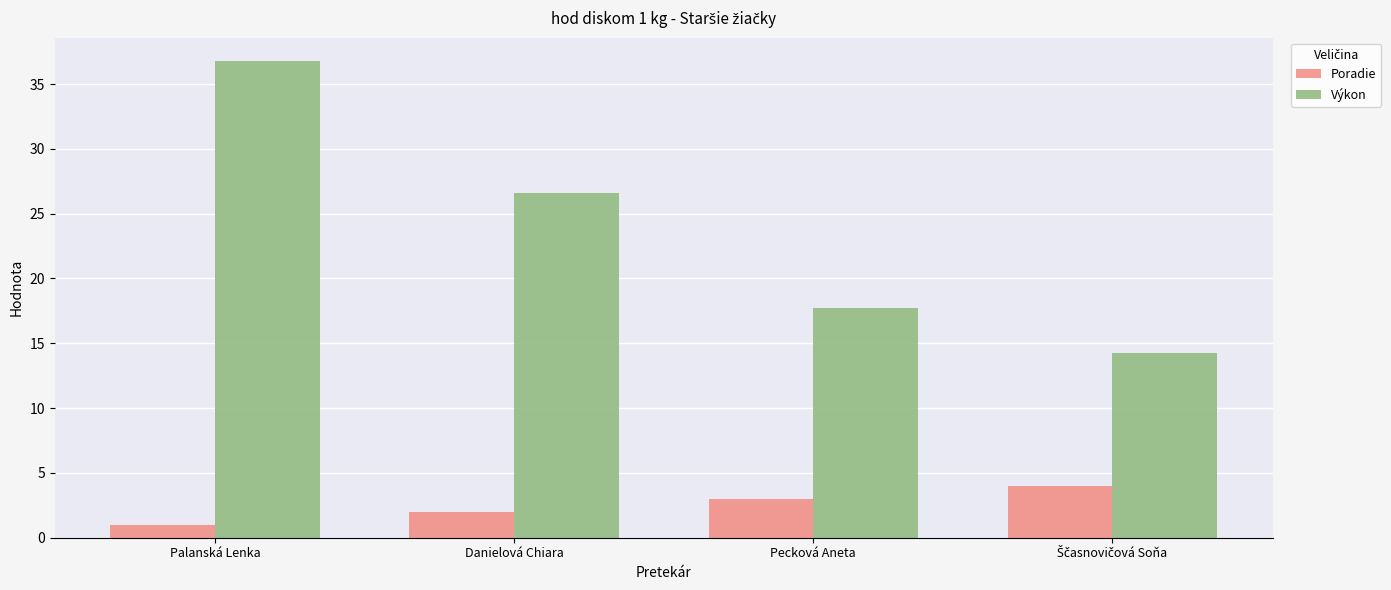

Between Danielová Chiara and Pecková Aneta, which series saw the biggest shift?

Výkon